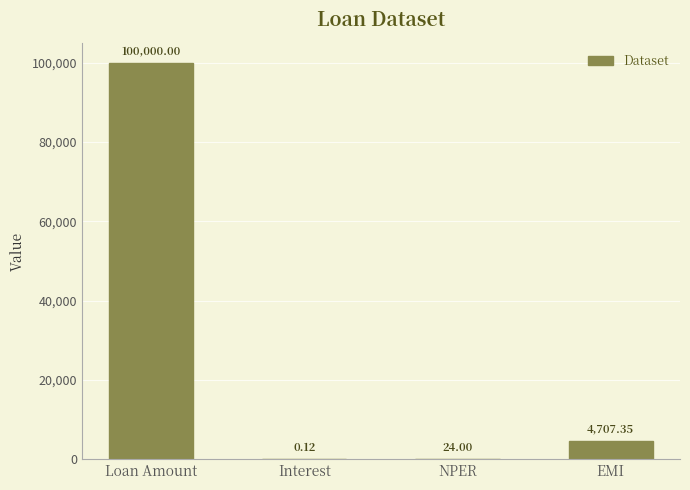

What is the change in value from Interest to EMI?

+4707.2